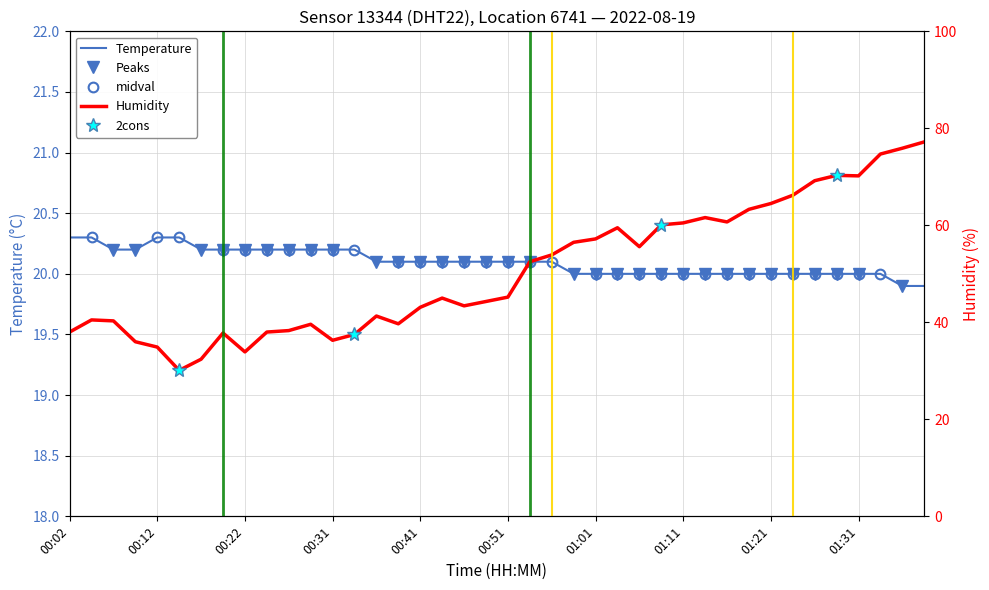

Is it true that humidity equals 70.3 at 01:29?

True